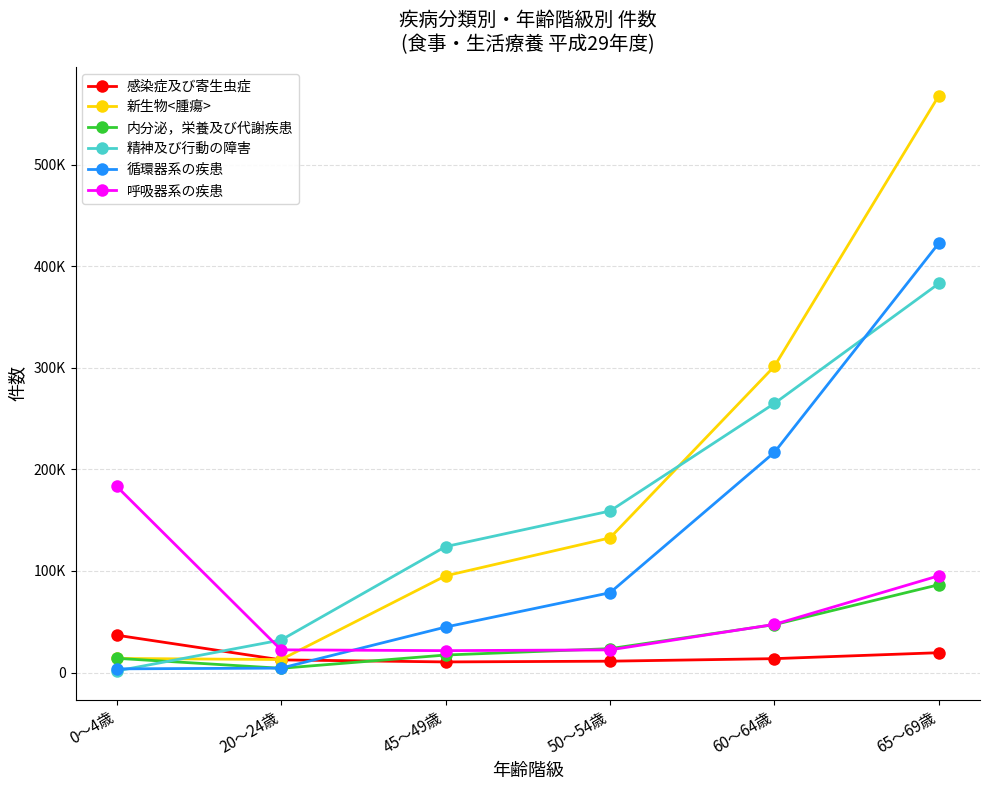

What are all the series names shown in the legend?

感染症及び寄生虫症, 新生物<腫瘍>, 内分泌，栄養及び代謝疾患, 精神及び行動の障害, 循環器系の疾患, 呼吸器系の疾患